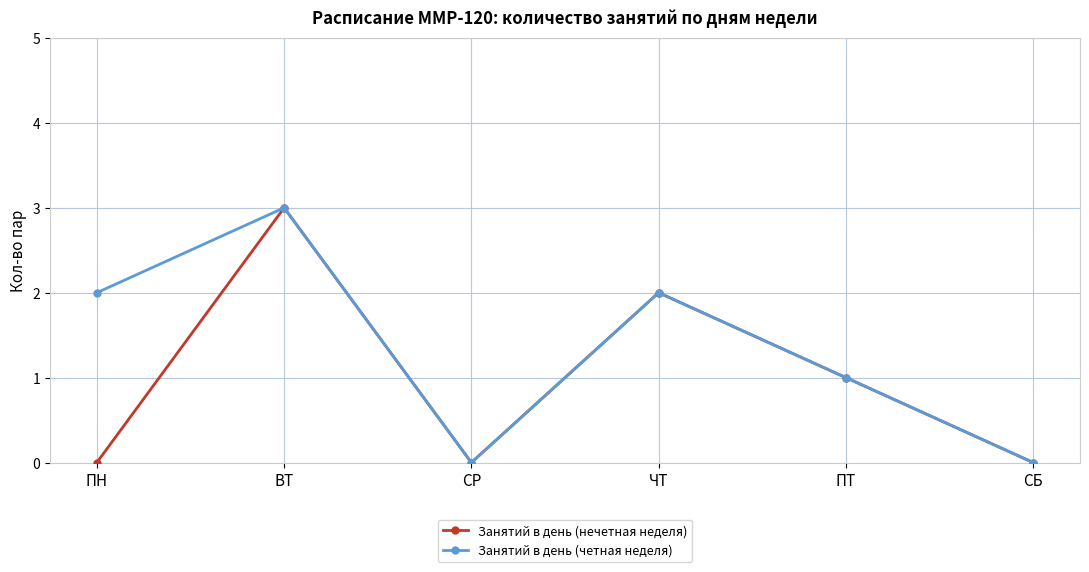

Is it true that Занятий в день (четная неделя) equals 0 at СР?

True